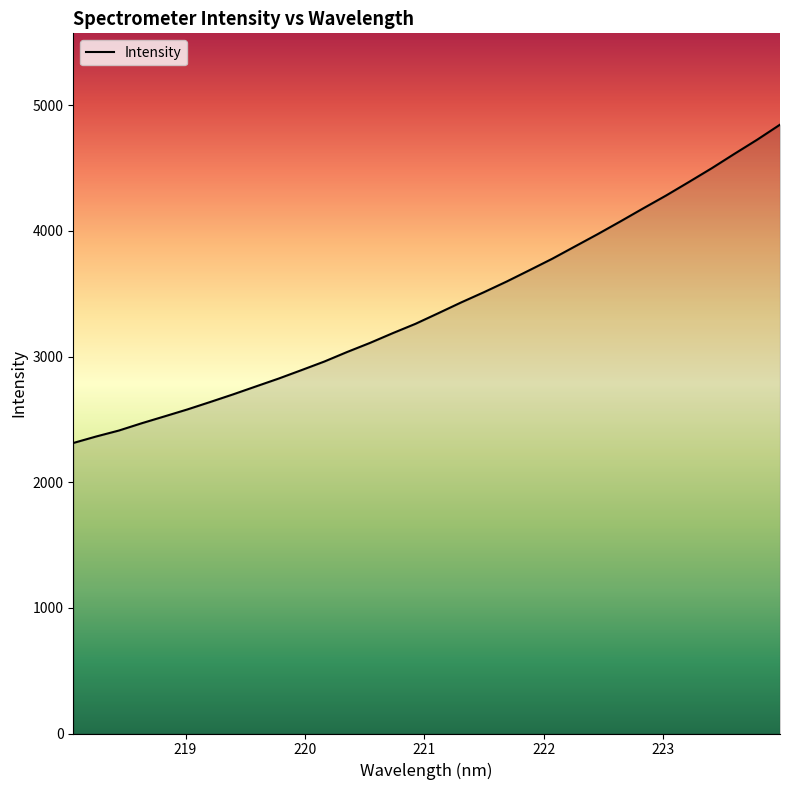

What is the smallest value displayed?

2312.2